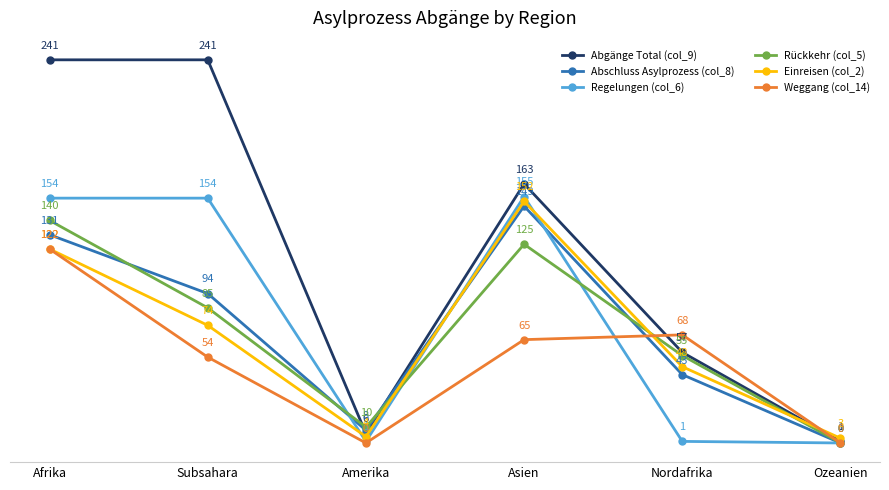

Is it true that Abschluss Asylprozess (col_8) equals 0 at Ozeanien?

True